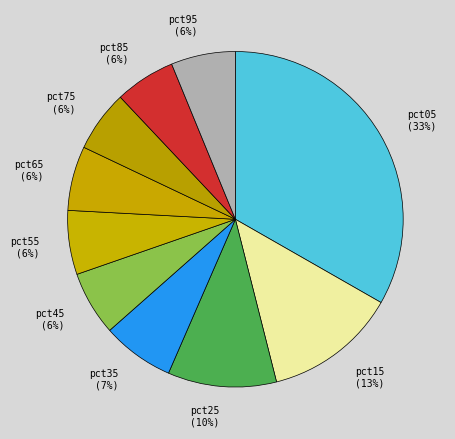

To the nearest percent, what percentage of the pie is pct25?

10%